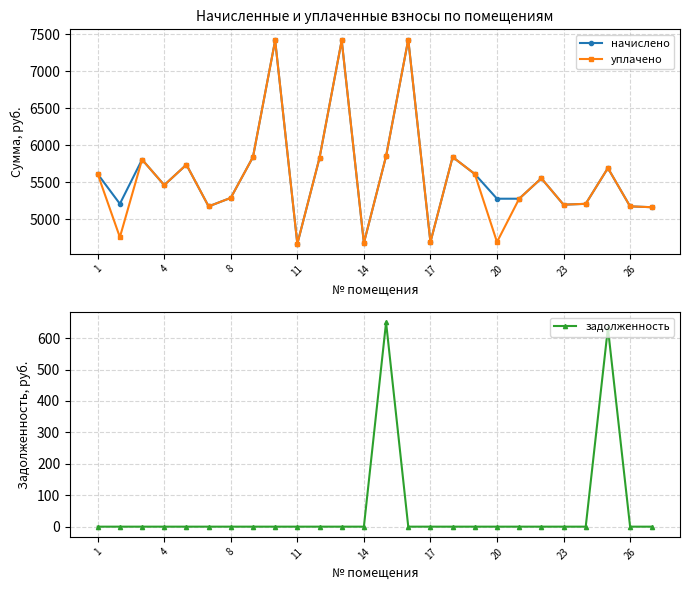

Does the chart have visible grid lines?

Yes